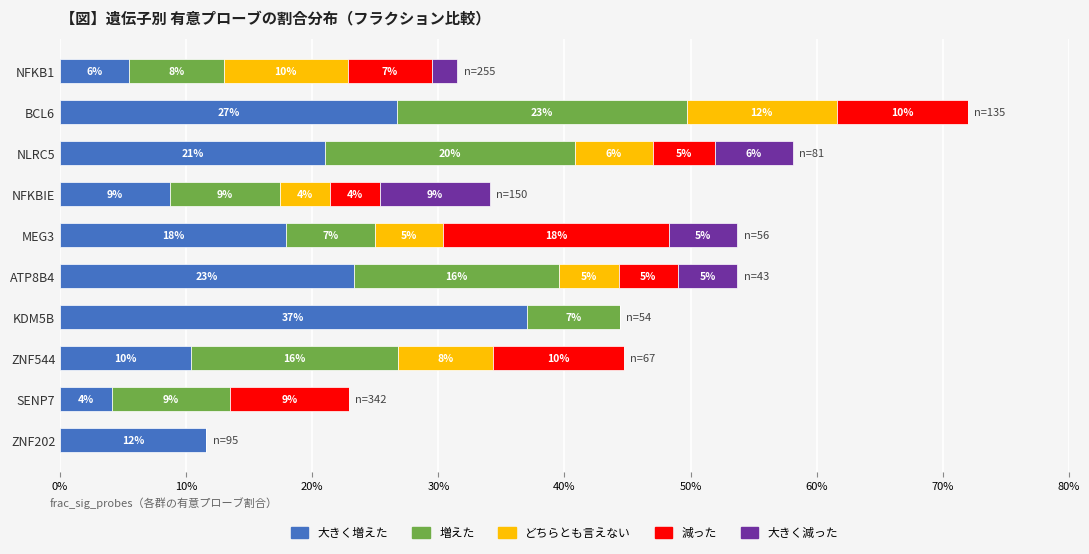

What are all the series names shown in the legend?

大きく増えた, 増えた, どちらとも言えない, 減った, 大きく減った